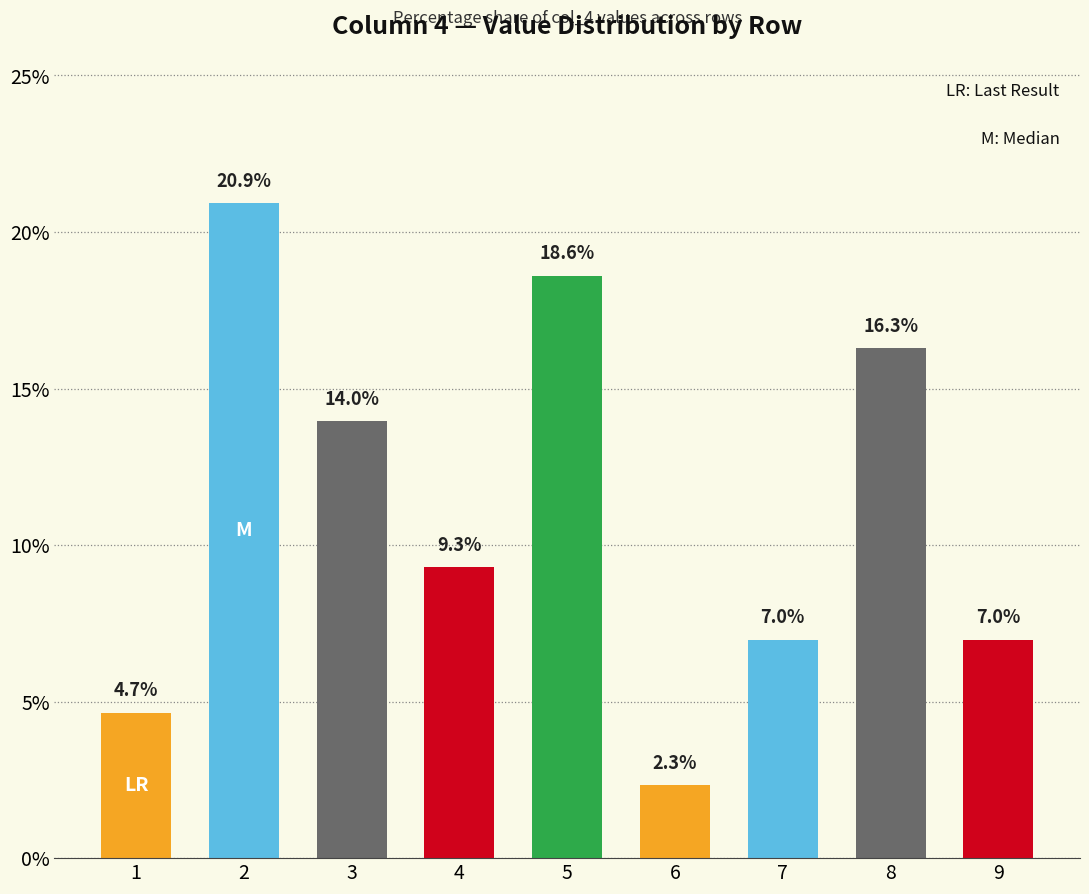

Is it true that the value at 3 is 14.0?

True